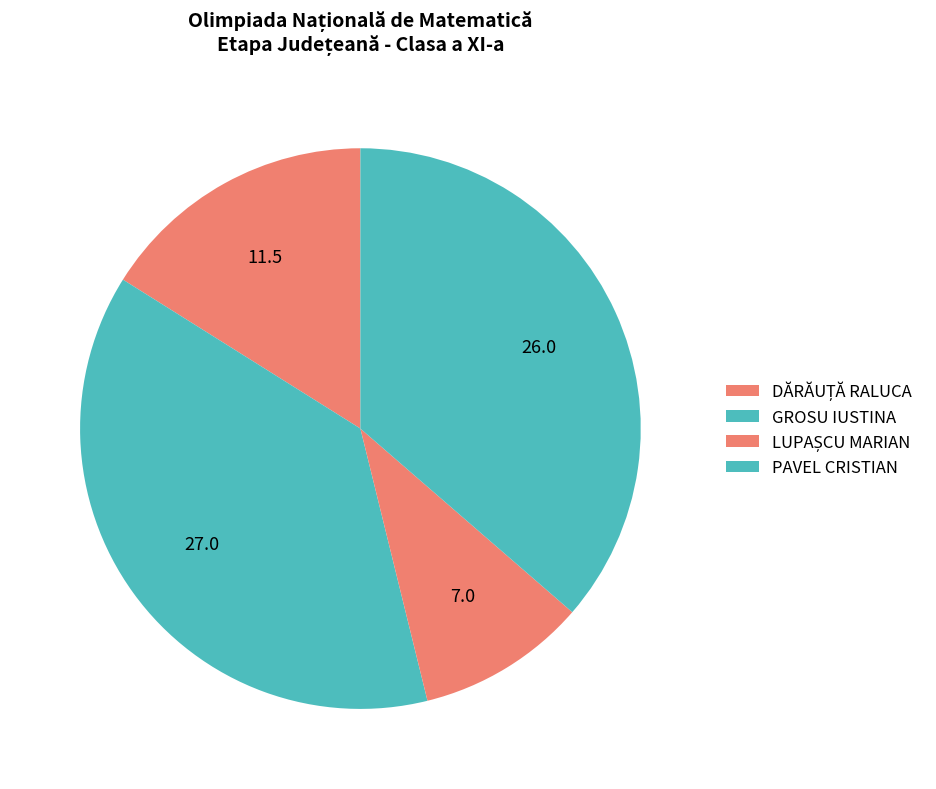

Rank the categories by value from lowest to highest.

LUPAȘCU MARIAN, DĂRĂUȚĂ RALUCA, PAVEL CRISTIAN, GROSU IUSTINA